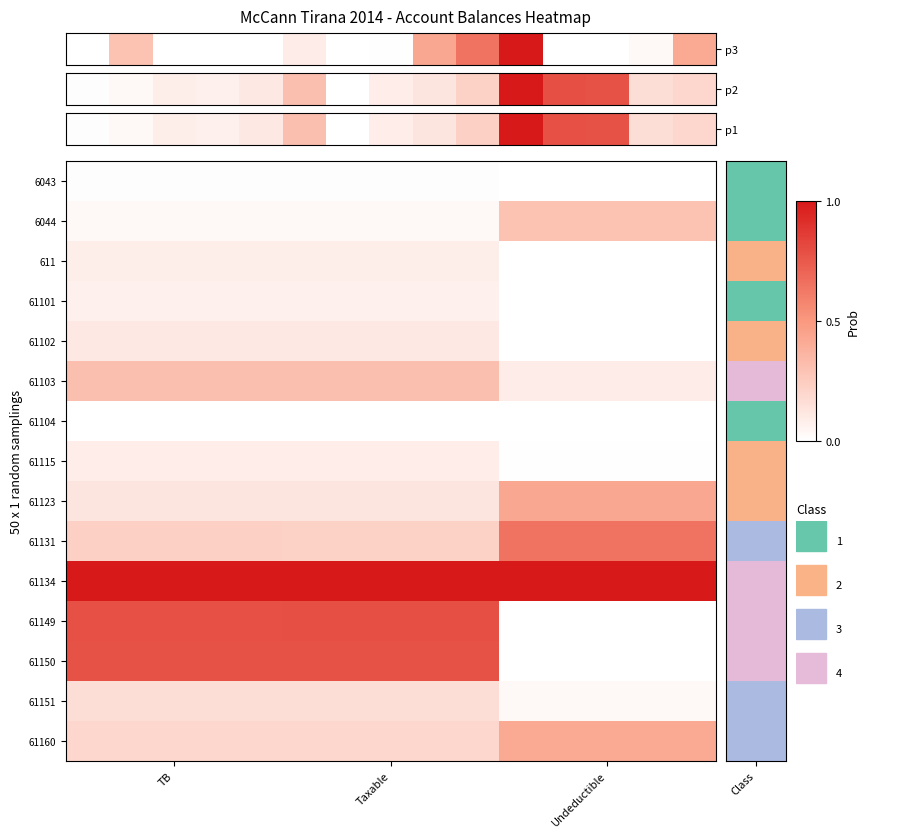

Rank the categories by 61149 value from highest to lowest.

Taxable, TB, Undeductible